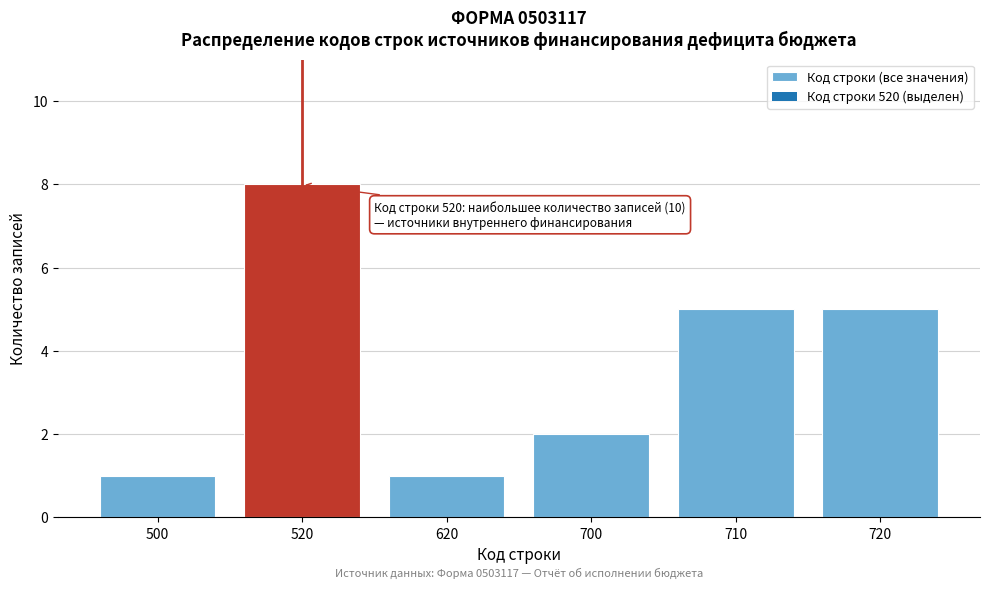

Reading left to right, what are all the values shown in this chart?

500=1	520=8	620=1	700=2	710=5	720=5